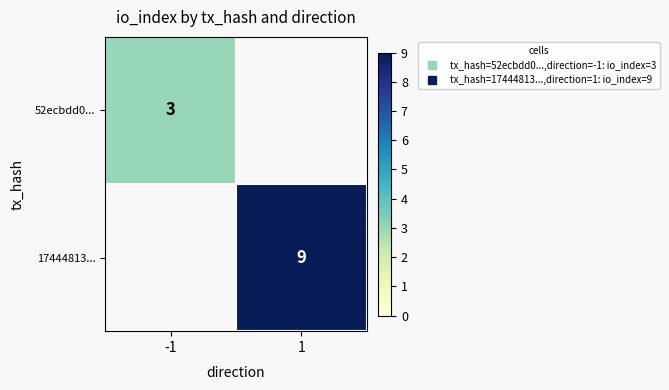

Where is 52ecbdd0... nearest to the value 3?

-1